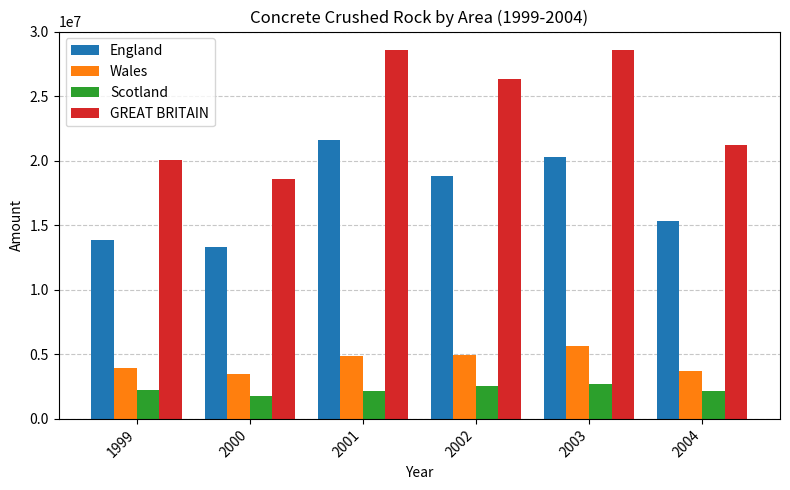

What is the average value of the GREAT BRITAIN series?

23898667